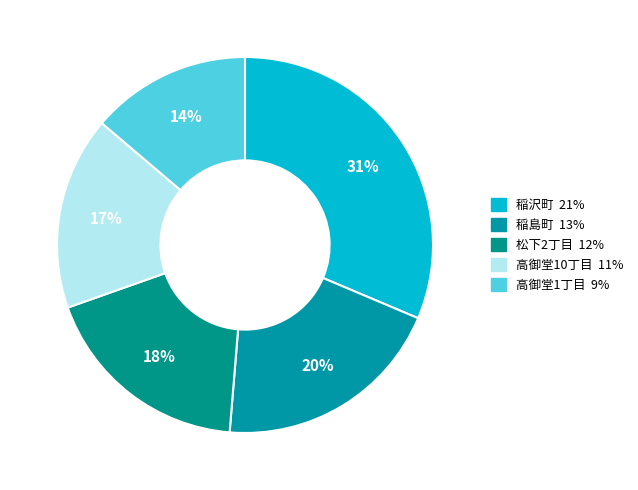

How many slices are in this pie chart?

5